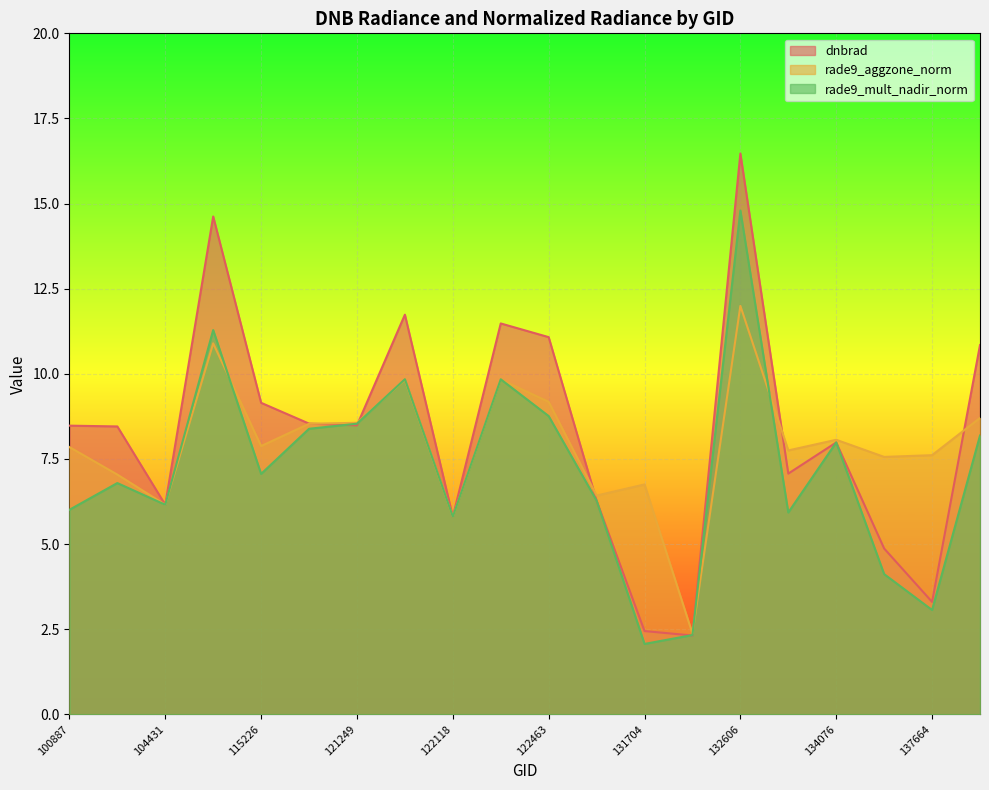

What is the minimum value shown in the chart?

2.1